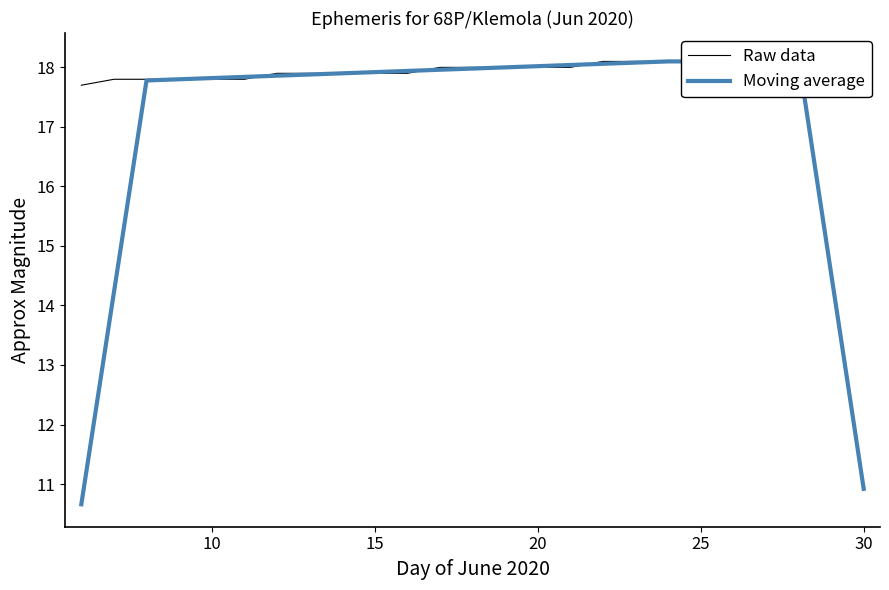

What is the maximum value for Raw data?

18.2